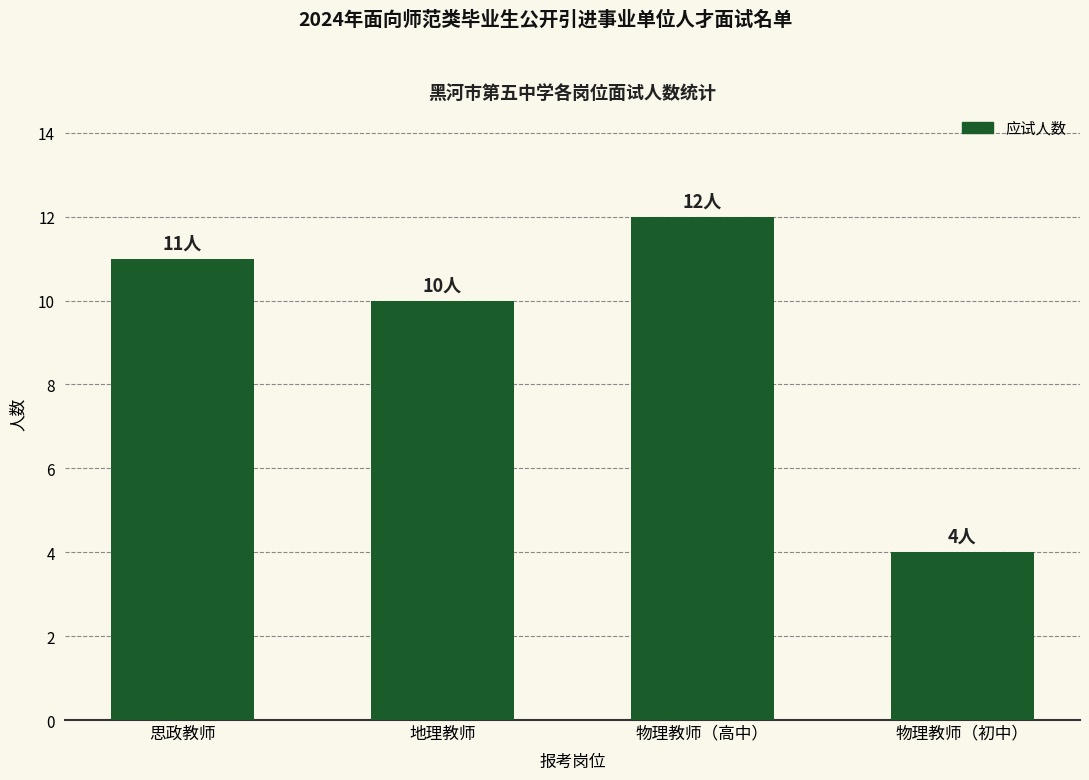

Which label corresponds to the smallest value in the chart?

物理教师（初中）